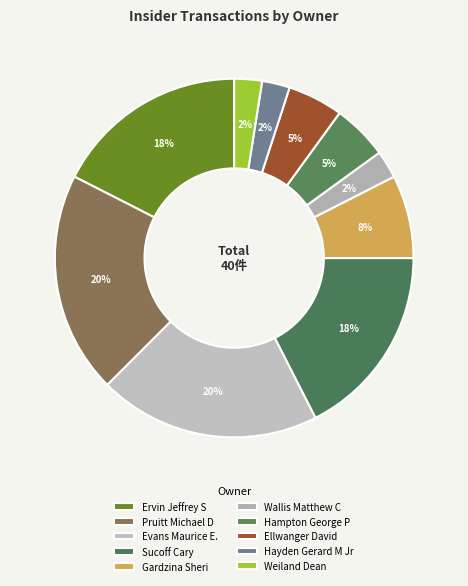

Do Weiland Dean and Gardzina Sheri together represent more than half of the pie?

No